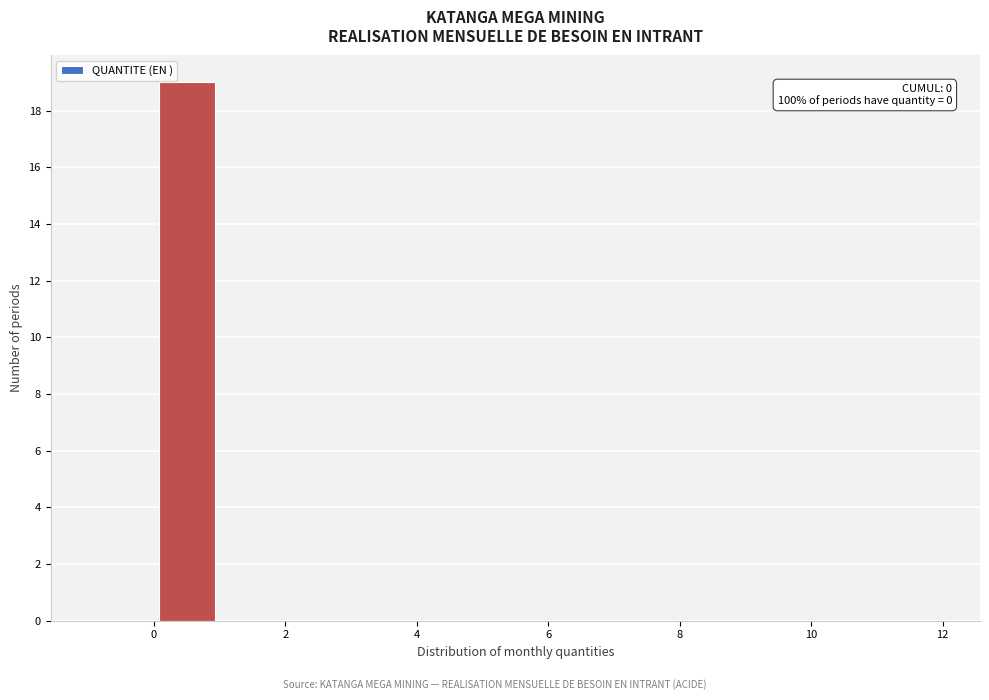

Over which range of the x-axis is the bar tallest?

0 to 1